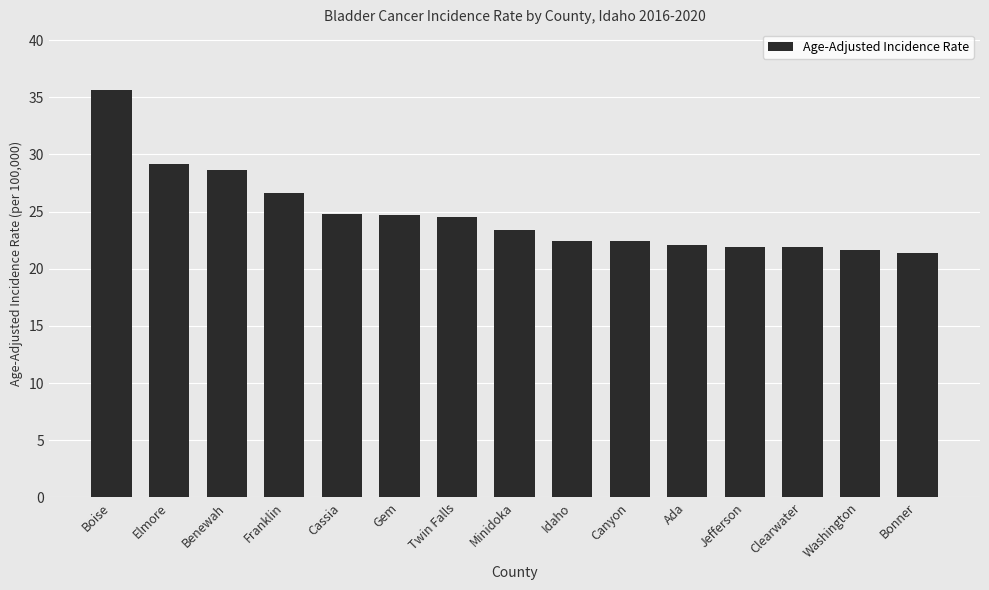

Does the chart contain stacked bars?

No